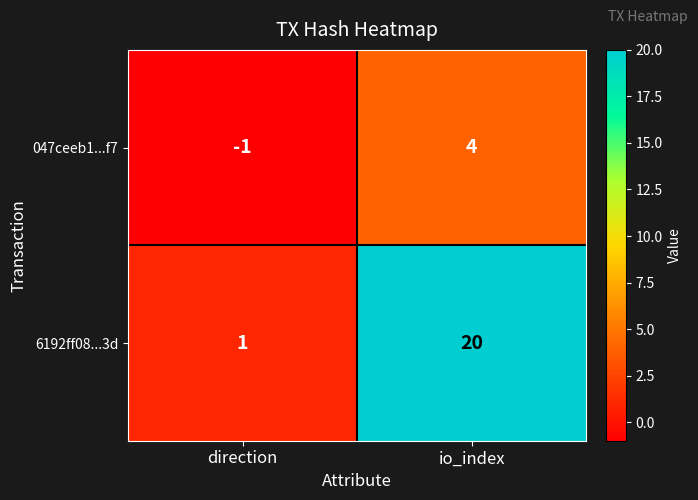

What is the difference between the maximum and minimum values in the 6192ff08...3d series?

19